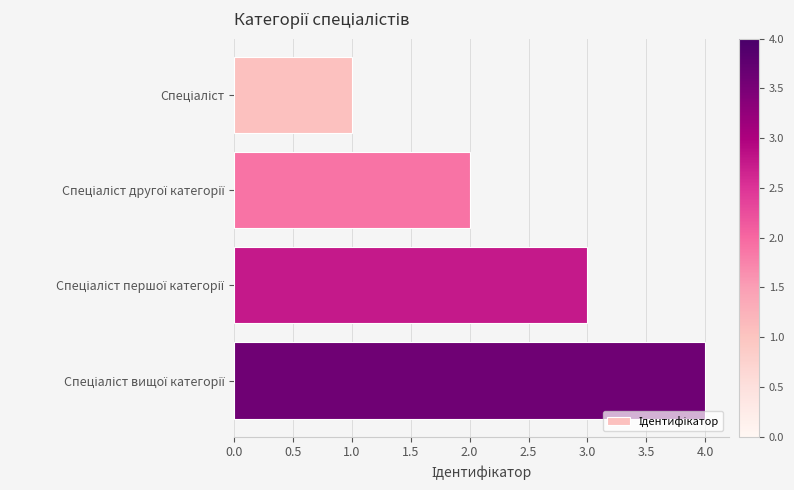

Count the values in the range 2 to 4.

3